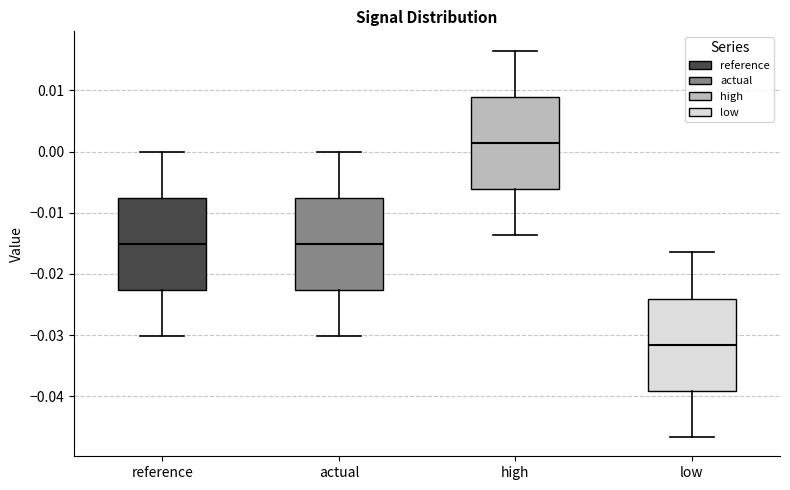

Reading left to right, read every box against the y-axis: the position of its median line, the range the box covers, and the ends of its whiskers. The values are not printed on the chart, so give them approximately, as read against the axis.

reference: median -0.015, box -0.023 to -0.008, whiskers -0.030 to 0.000
actual: median -0.015, box -0.023 to -0.008, whiskers -0.030 to 0.000
high: median 0.001, box -0.006 to 0.009, whiskers -0.014 to 0.016
low: median -0.032, box -0.039 to -0.024, whiskers -0.047 to -0.016